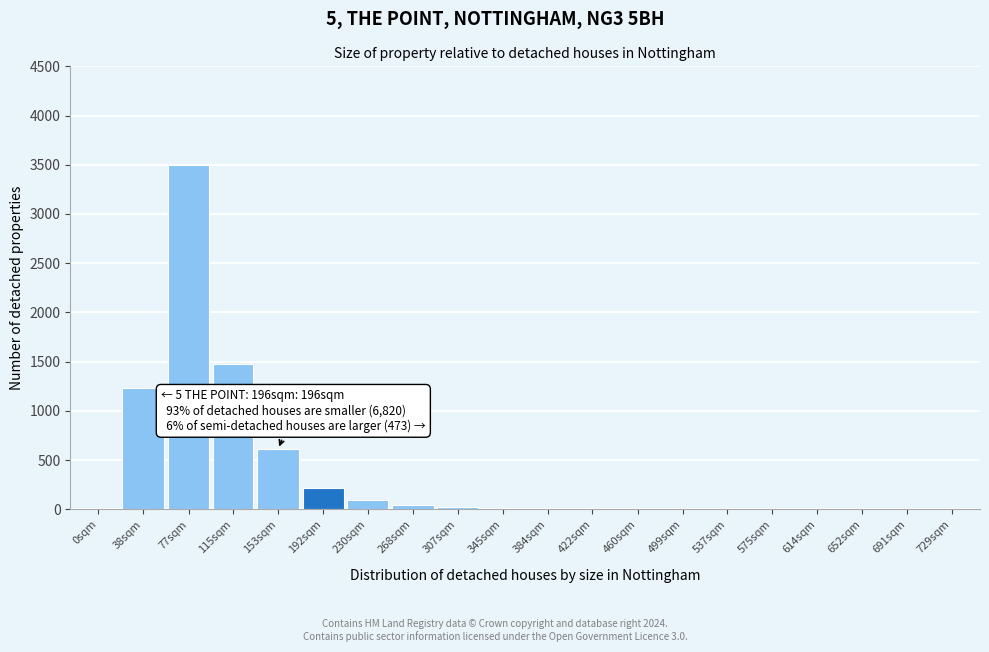

What is the sum of all values?

7250